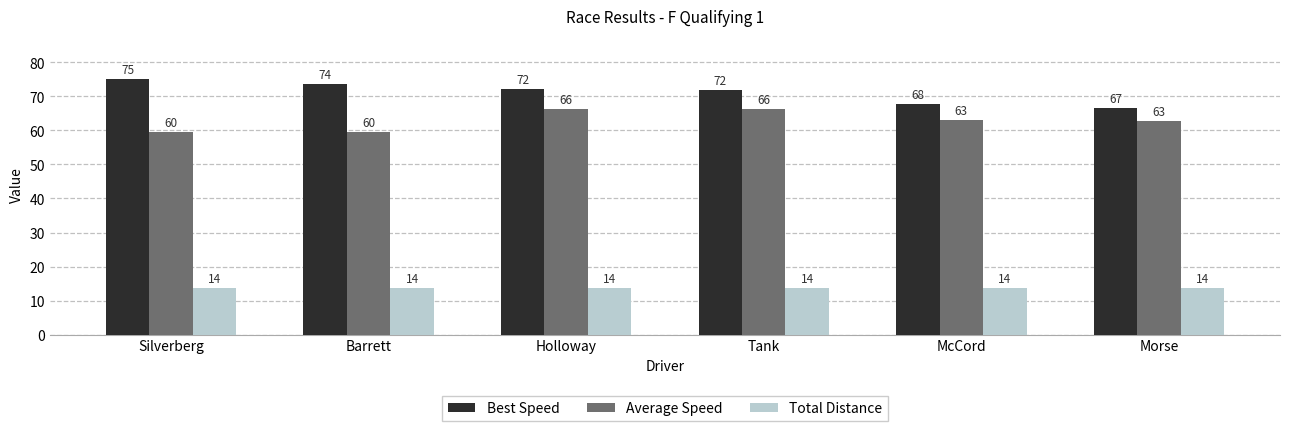

The Best Speed series shows 32.5 at Holloway. True or false?

False